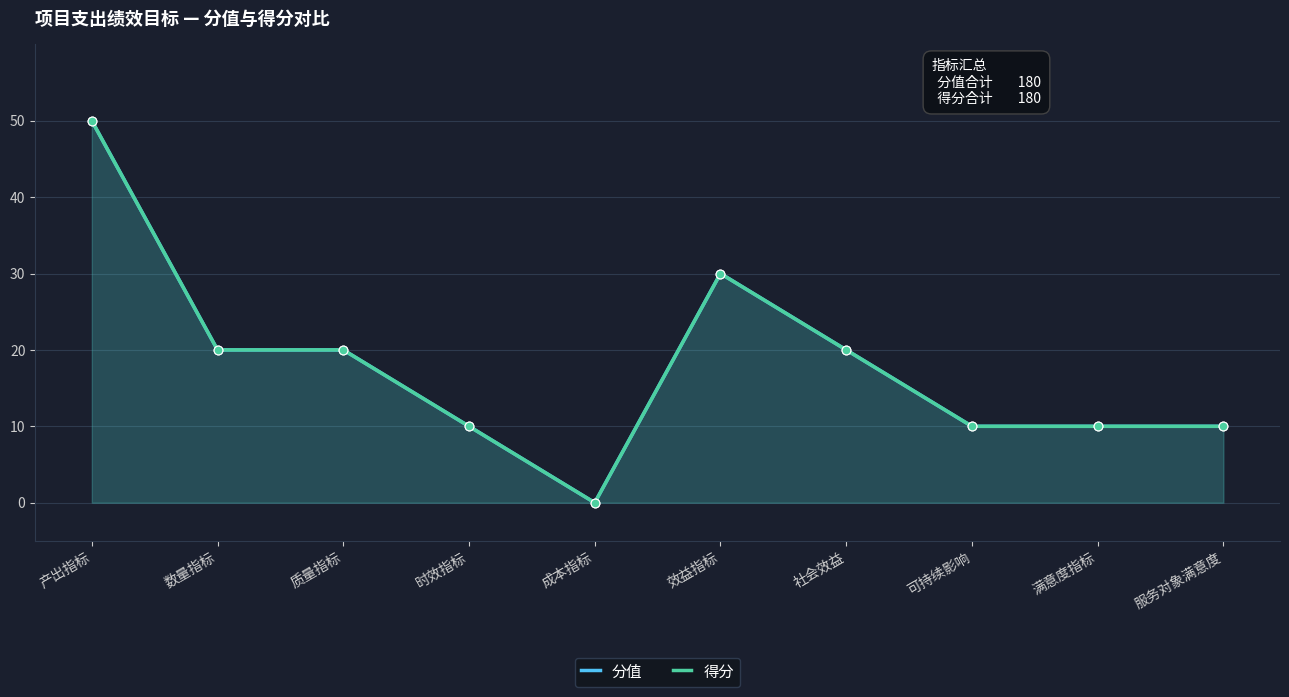

Is the value of 得分 at 服务对象满意度 greater than the value of 分值 at 时效指标?

No